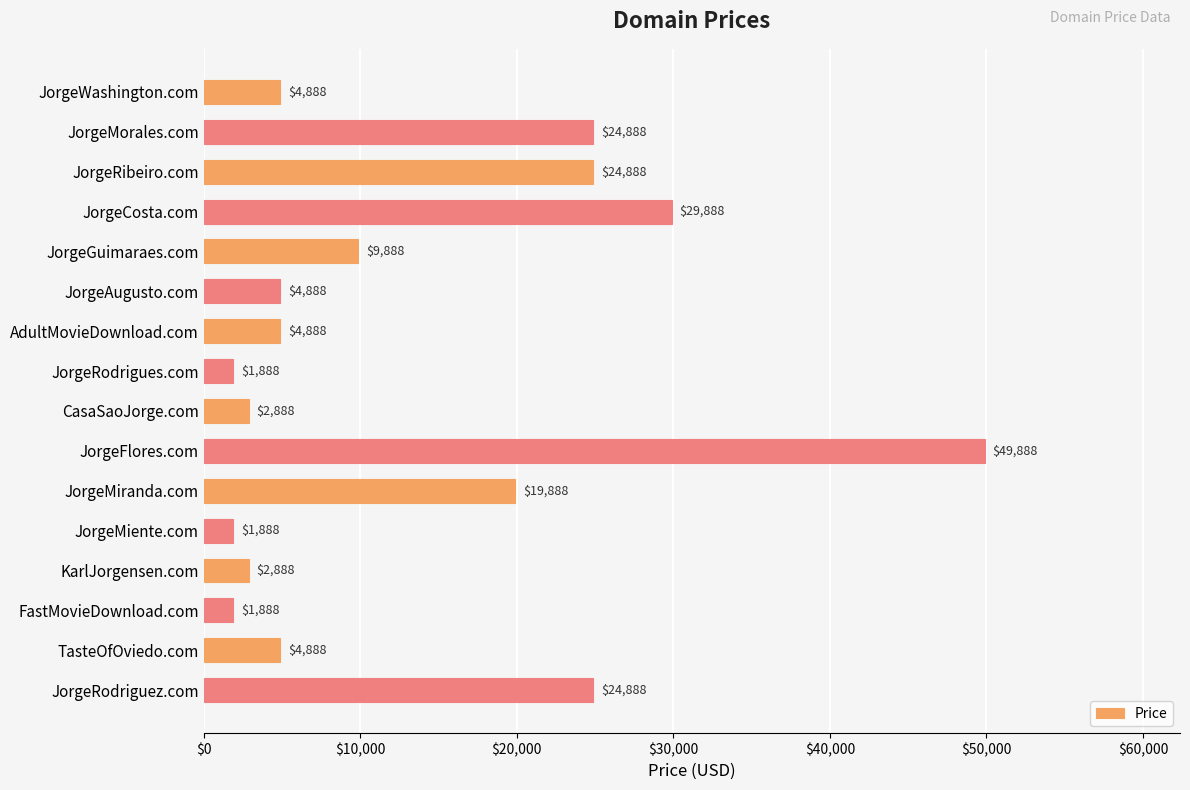

What value does the data have at CasaSaoJorge.com, to the nearest 50?

2900